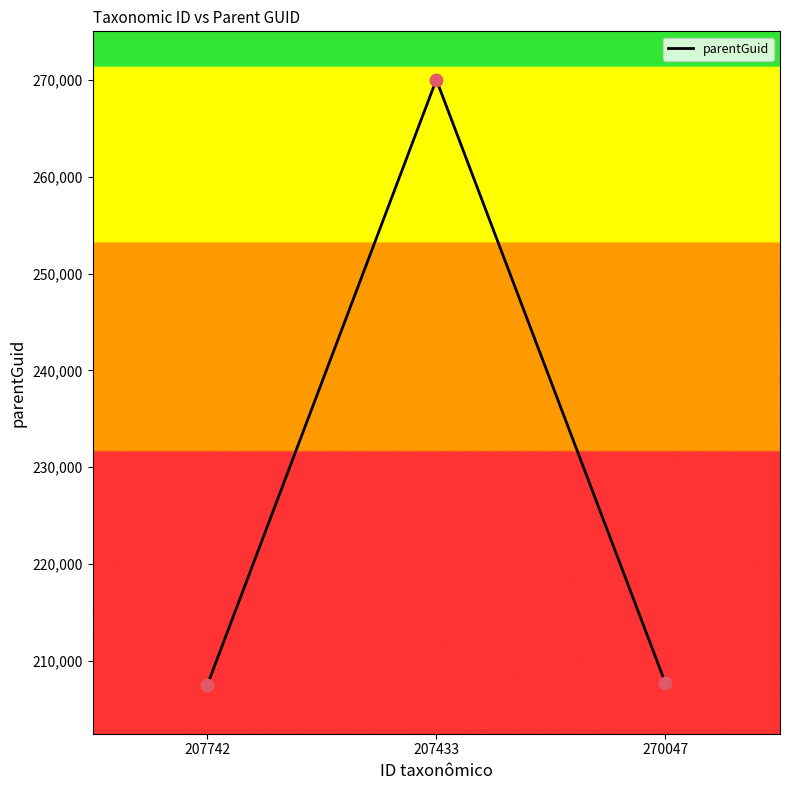

What is the change in value from 207742 to 207433?

+62614